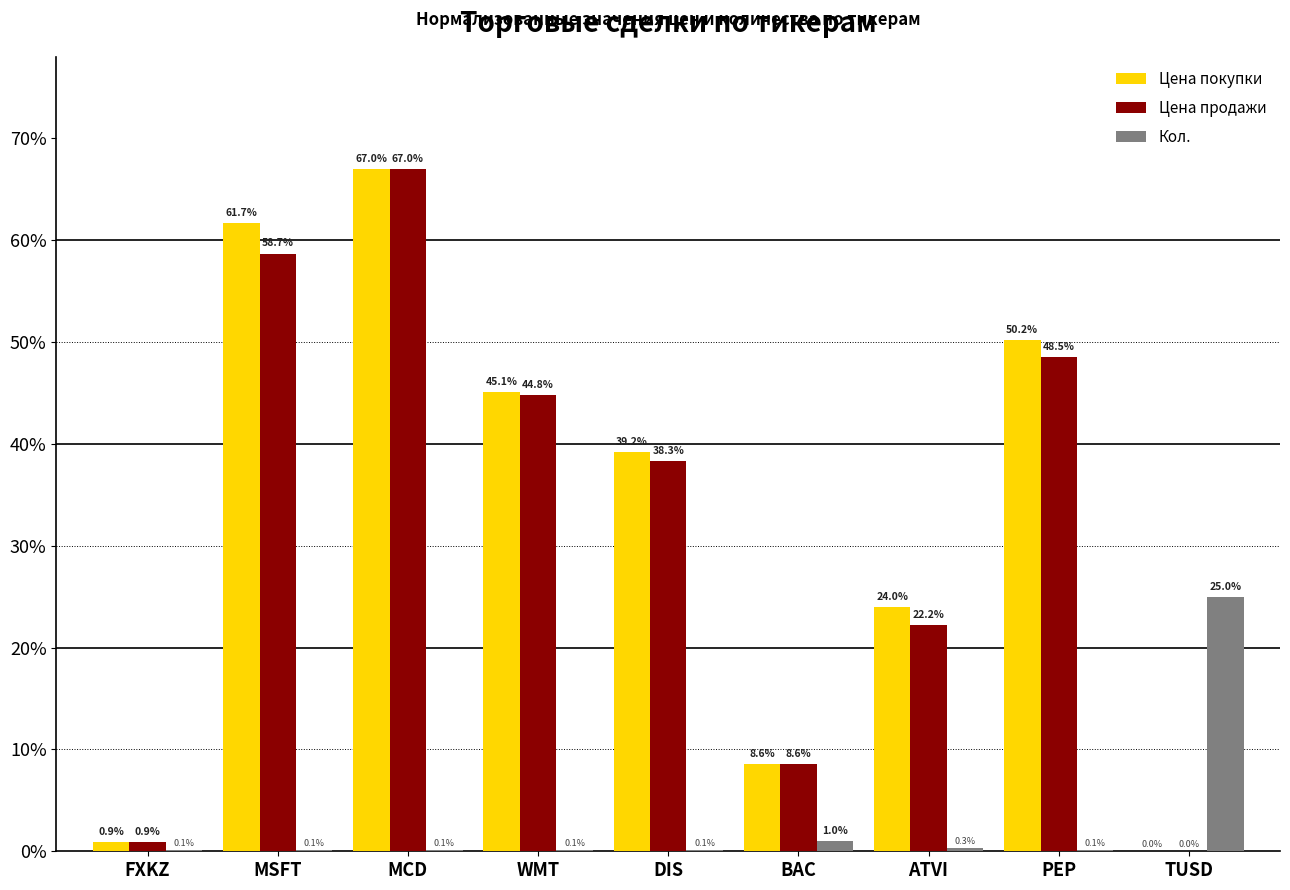

Which category has the highest value across all series?

MCD